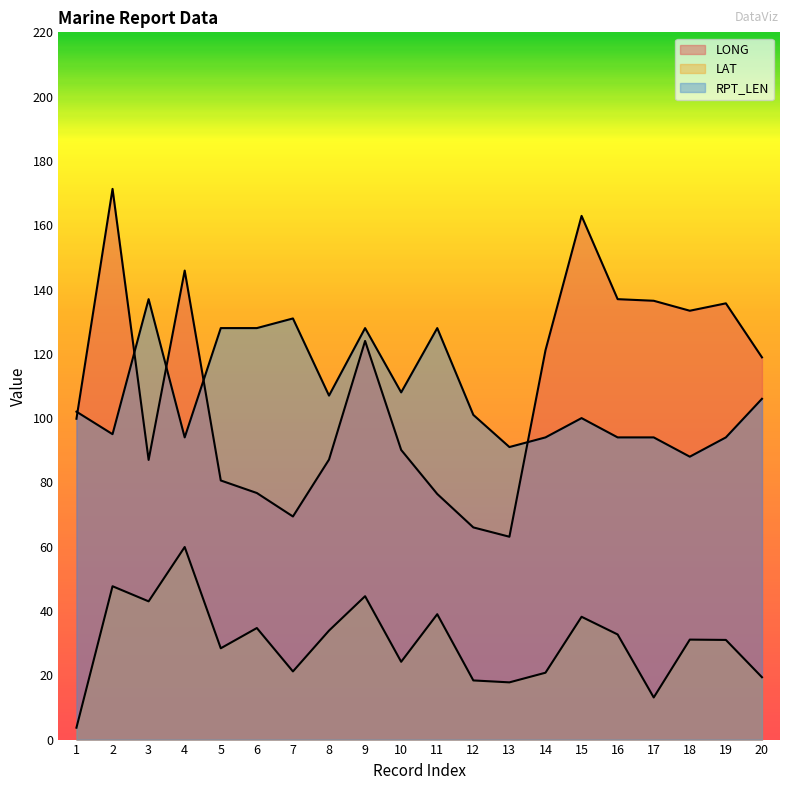

What is the average value of the LONG series?

109.1